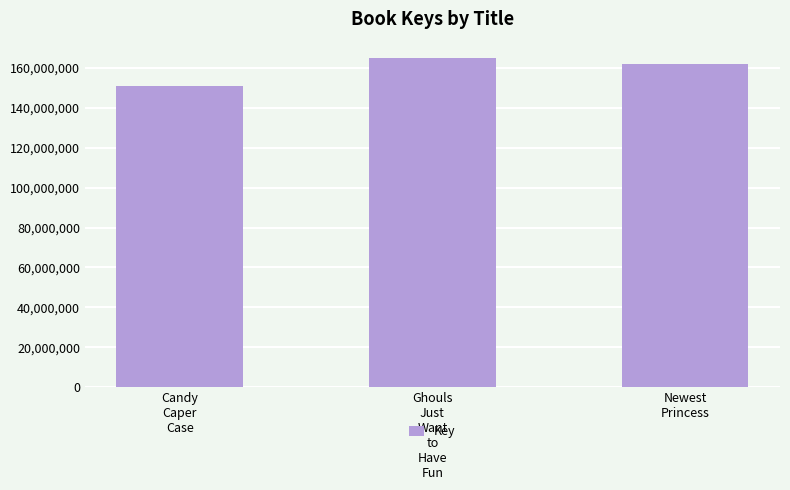

How many values are between 150767635 and 164966193?

3